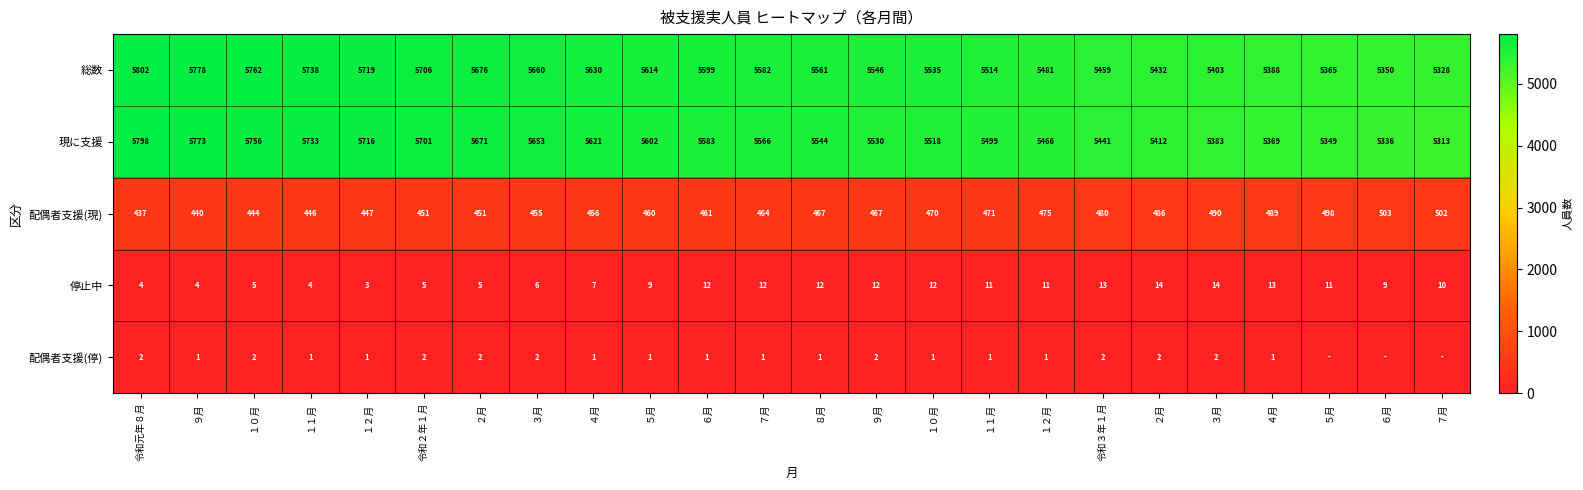

At which category is the sum across all series the highest?

令和元年８月